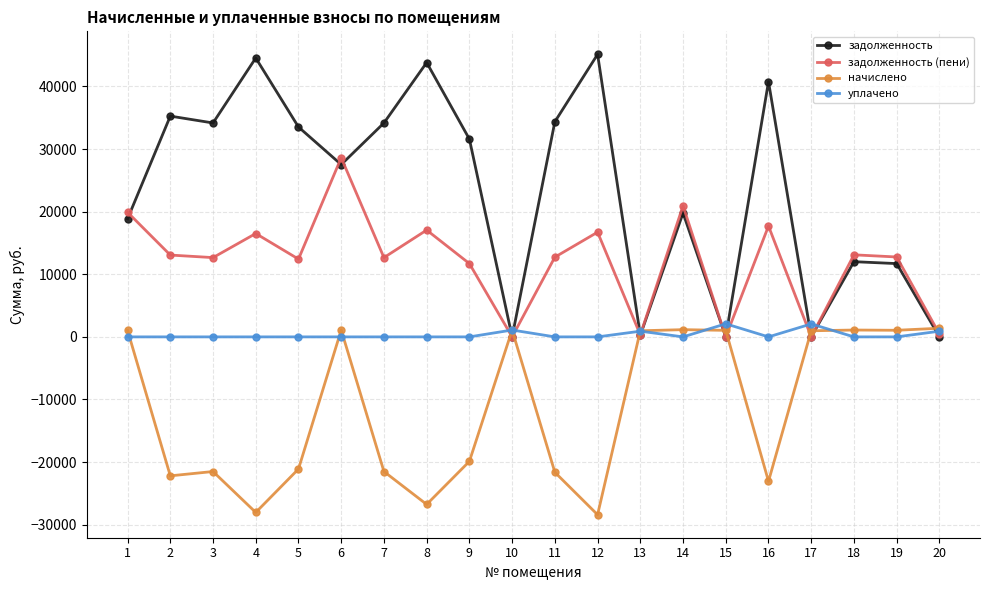

The уплачено series shows 0.0 at 16. True or false?

True